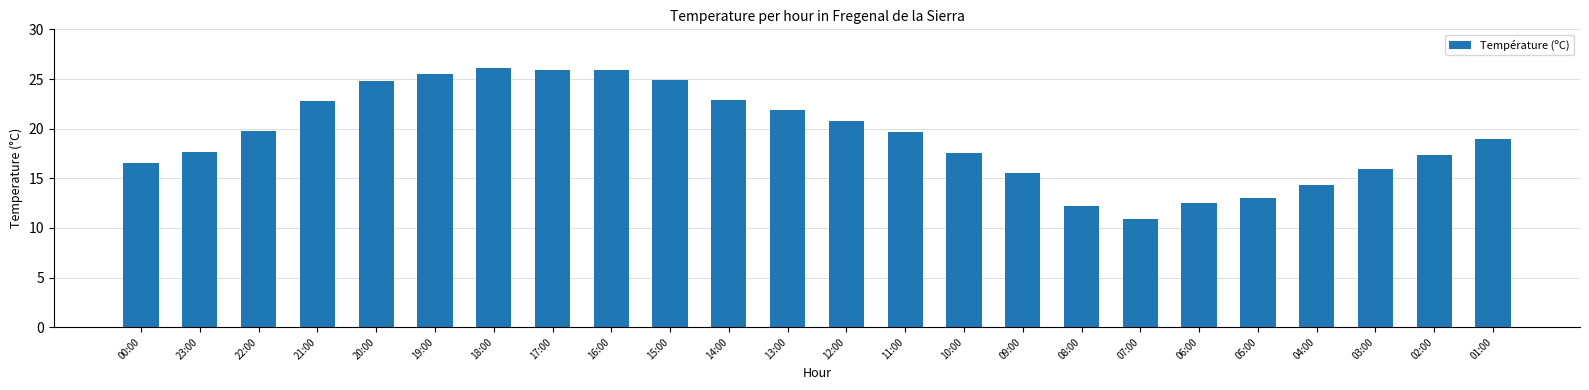

Where does the data first go above 19?

22:00